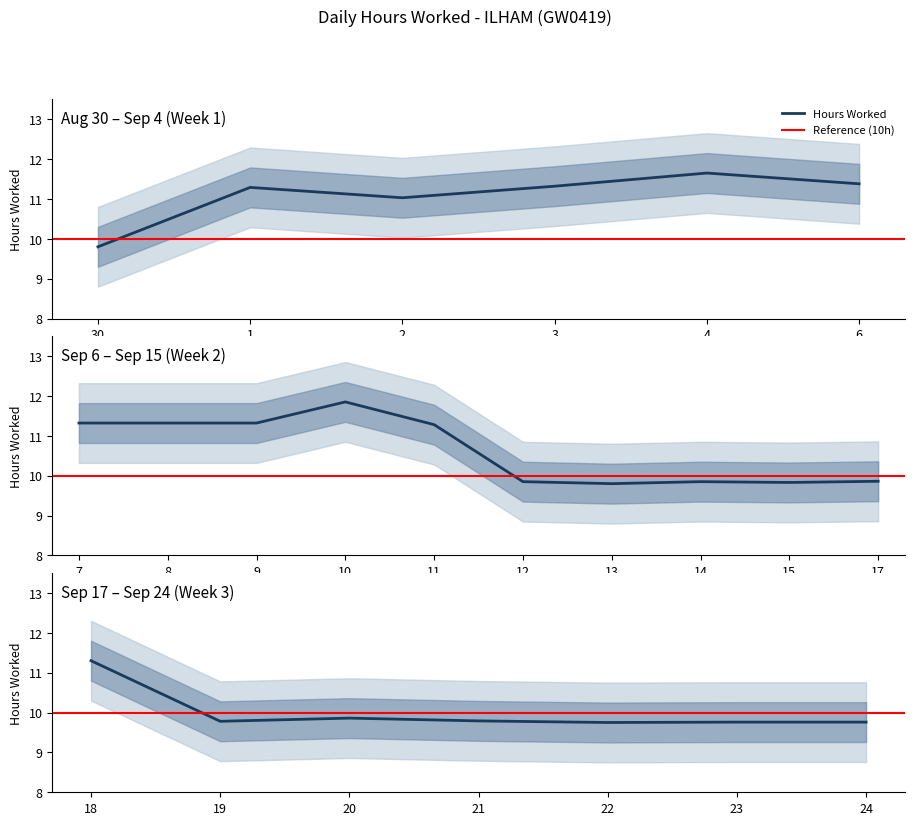

True or false: upper_2std and lower_2std intersect in this chart.

False